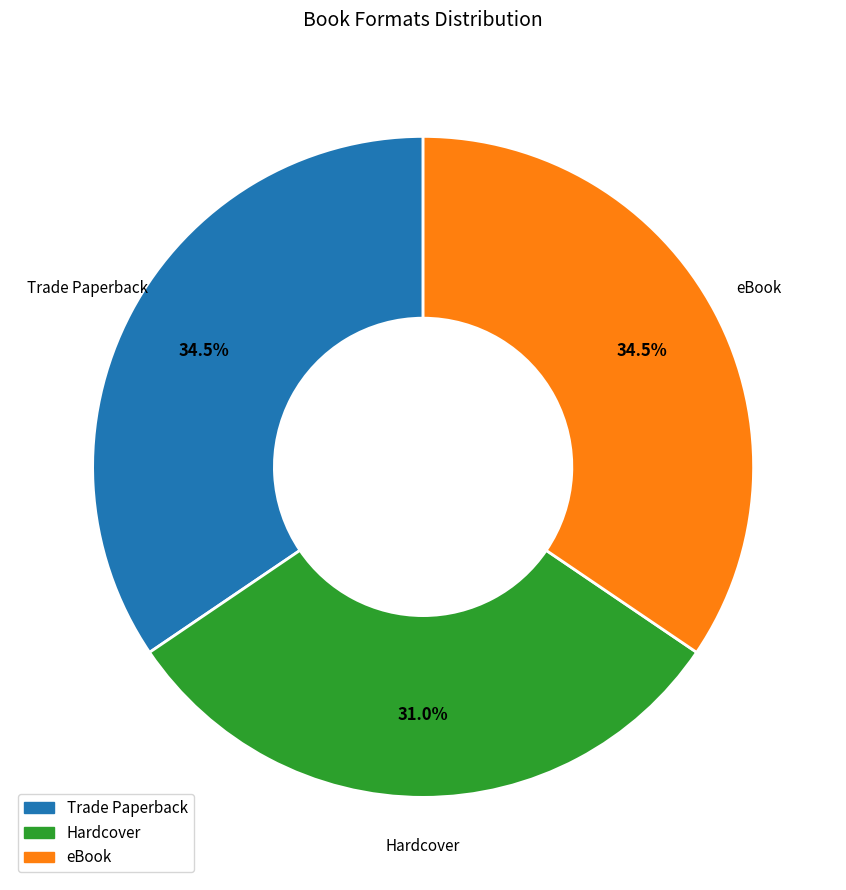

Which category has the smallest portion of the pie?

Hardcover